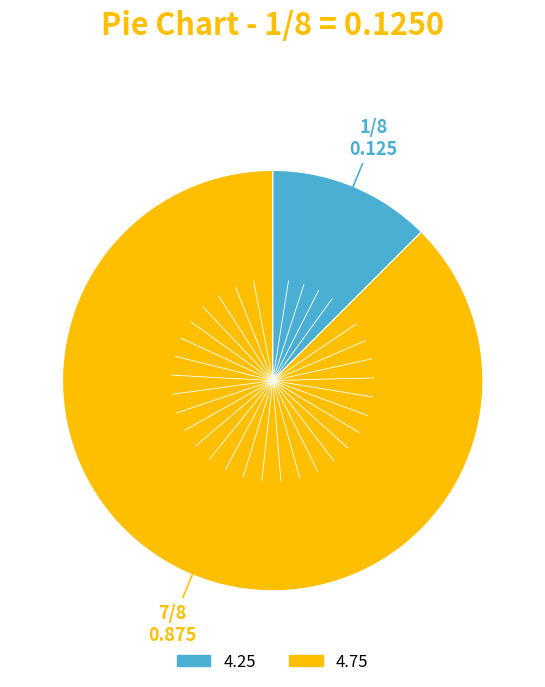

The 4.75 slice represents 98% of the pie. True or false?

False